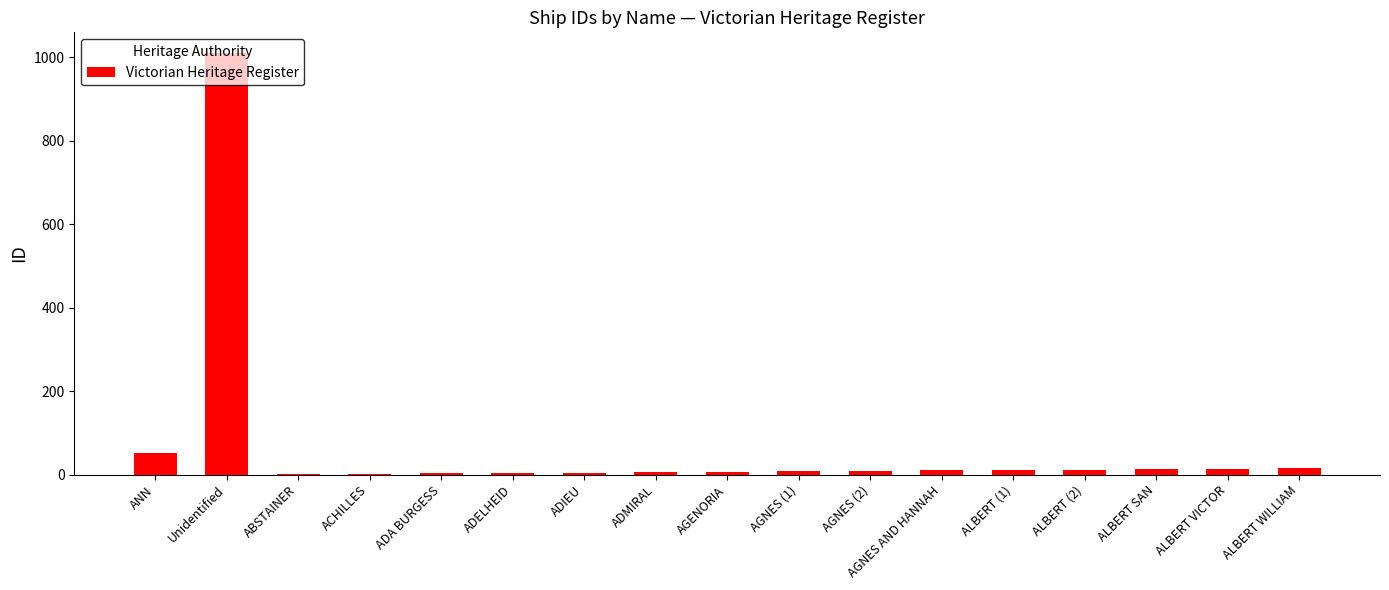

How many data points does each series have?

17